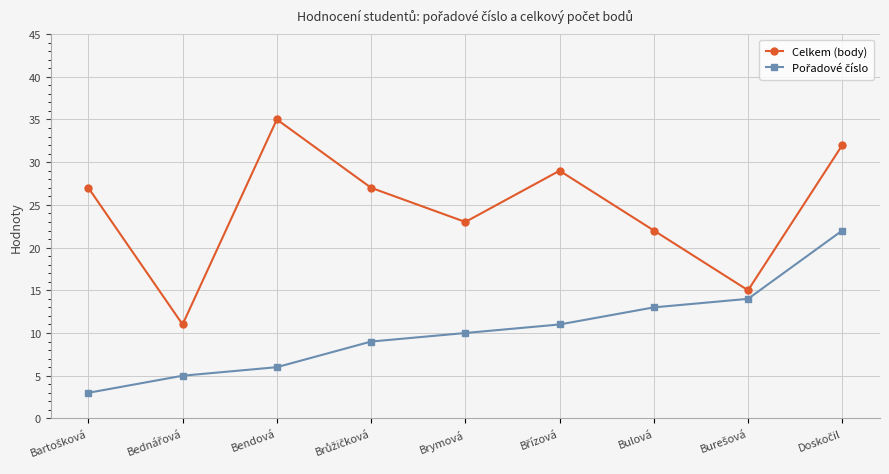

What is the difference between the highest and lowest values at Bulová?

9